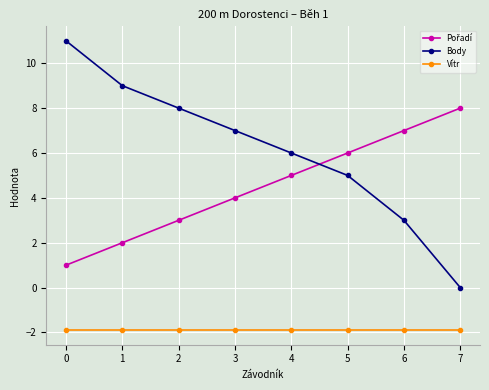

Which series changed the most between 3 and 7?

Body